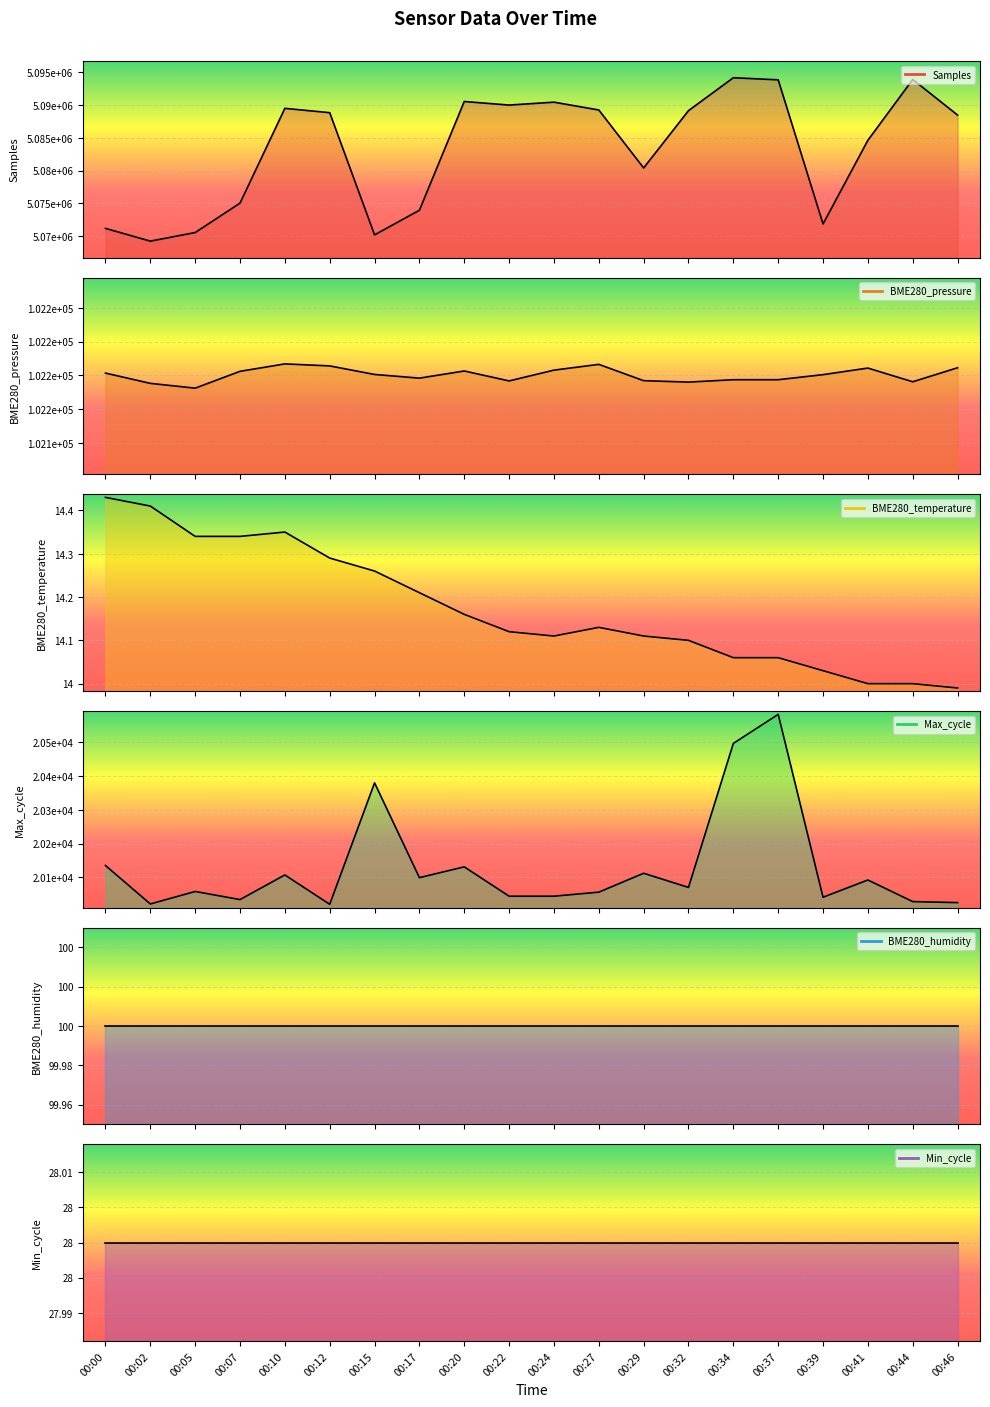

How many values in the Max_cycle series are below 20070?

10